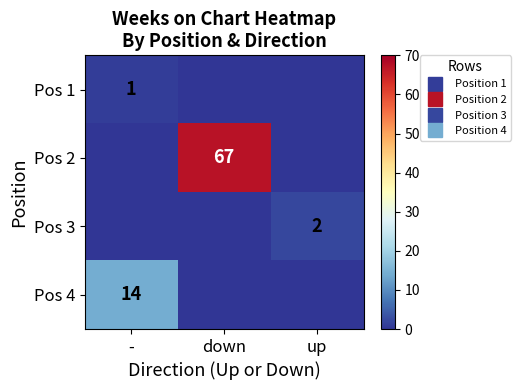

What is the difference between the maximum and minimum values in the Pos 3 series?

2